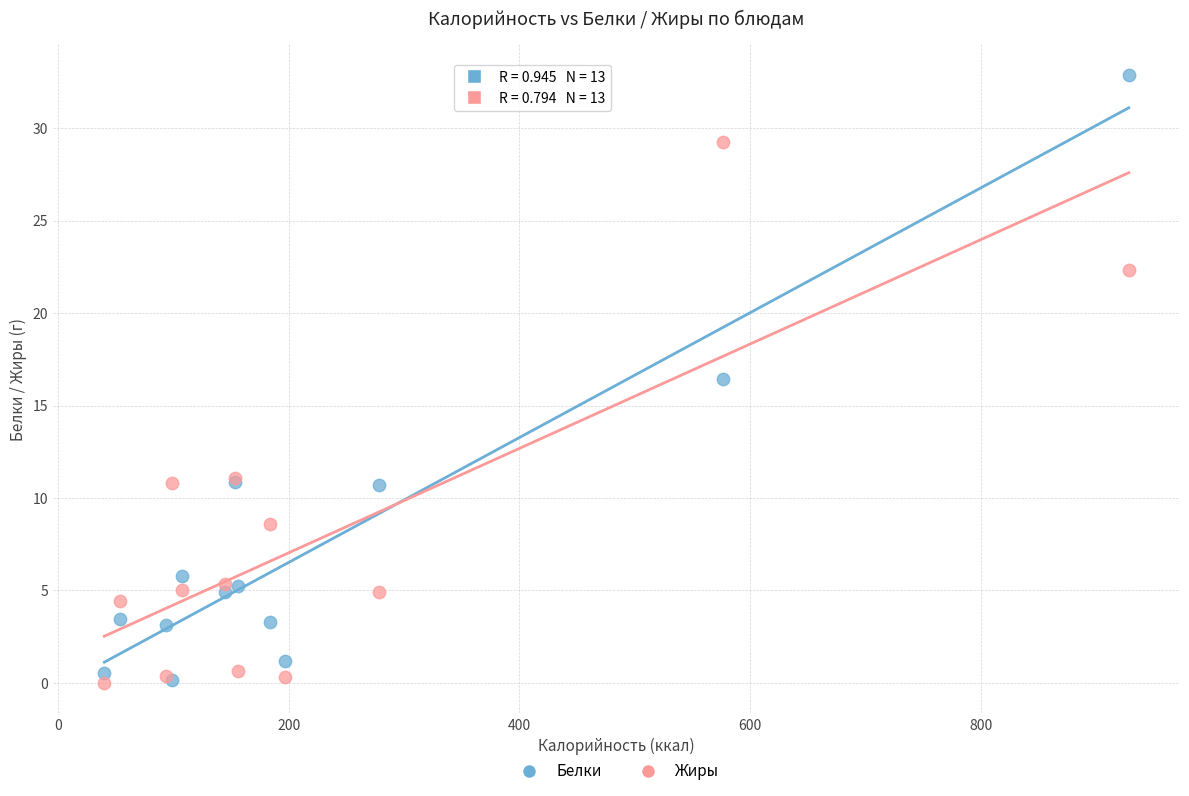

In the Жиры series, what Y value is closest to 14?

11.1